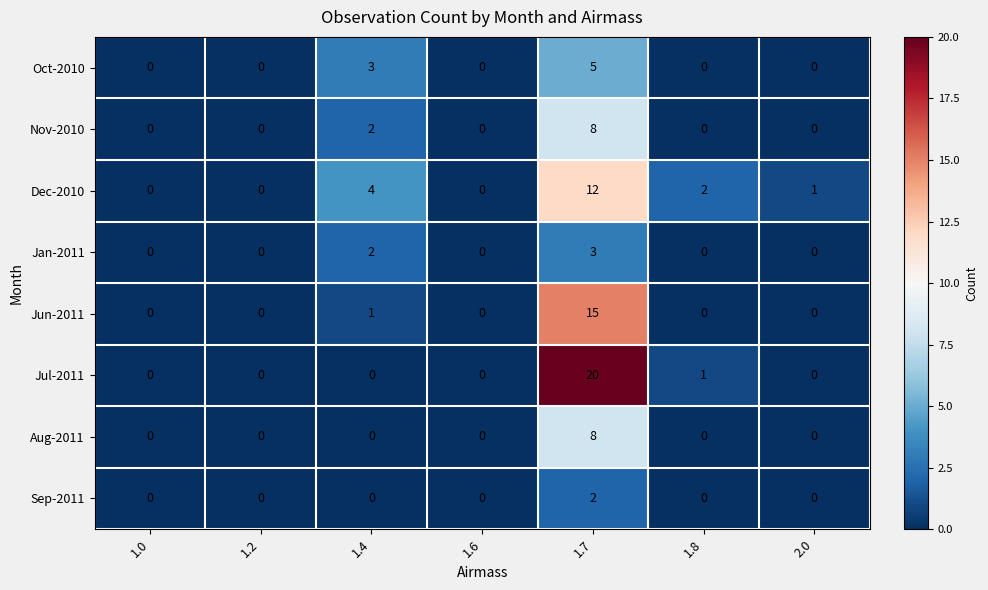

What is the difference between the second highest and minimum values in the Oct-2010 series?

3